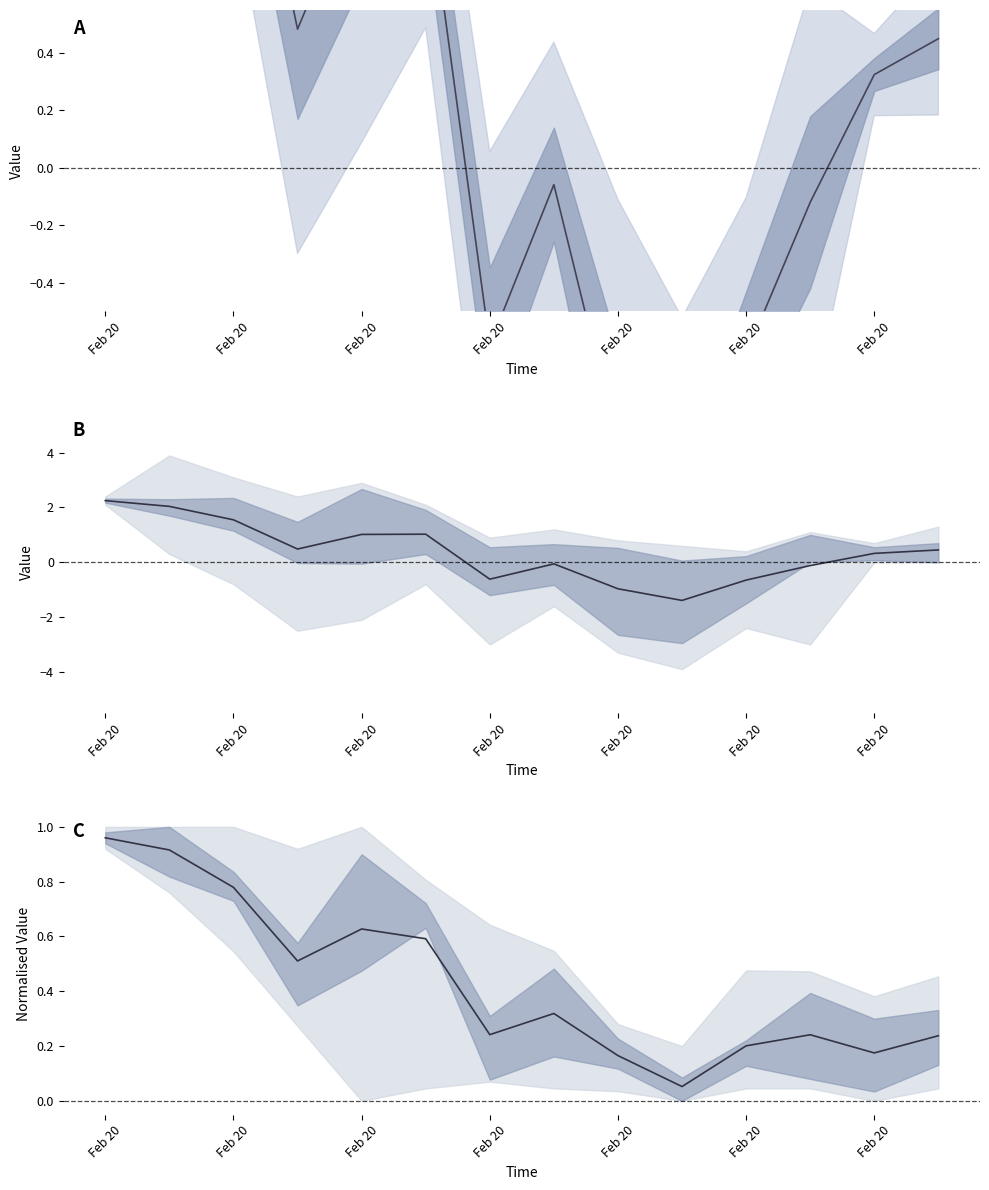

Which series ends up on top after the final intersection of mean and mean_norm?

mean